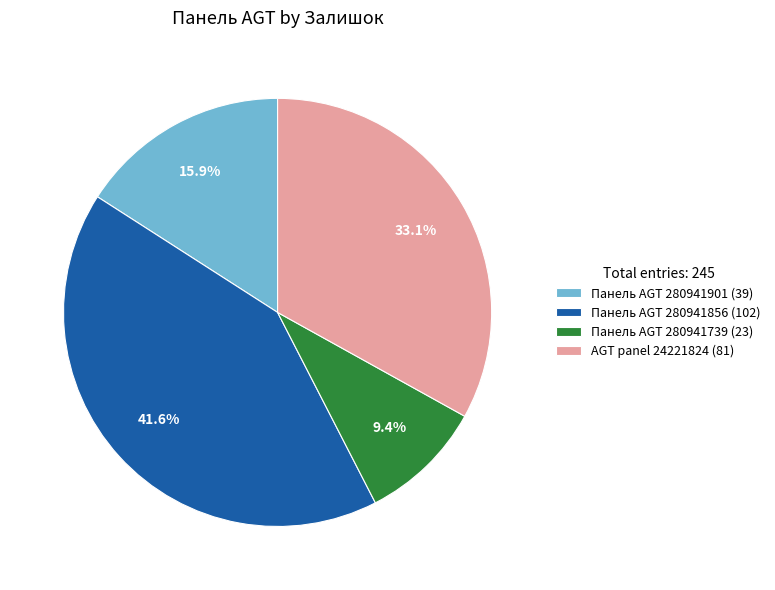

To the nearest percent, what is the average slice percentage?

25%